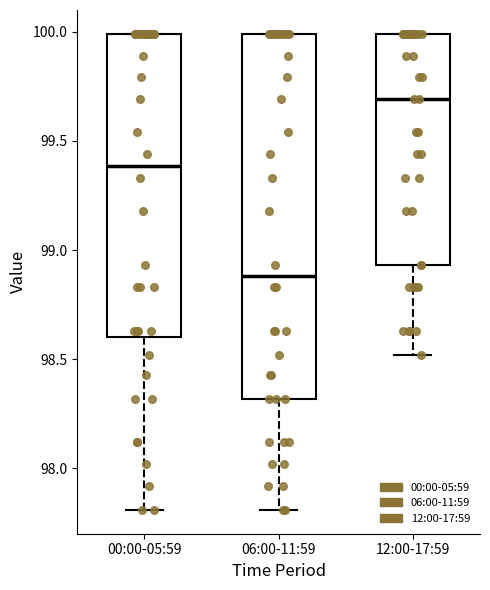

Reading left to right, read every box against the y-axis: the position of its median line, the range the box covers, and the ends of its whiskers. The values are not printed on the chart, so give them approximately, as read against the axis.

00:00-05:59: median 99.40, box 98.60 to 100.00, whiskers 97.80 to 100.00
06:00-11:59: median 98.90, box 98.30 to 100.00, whiskers 97.80 to 100.00
12:00-17:59: median 99.70, box 98.95 to 100.00, whiskers 98.50 to 100.00